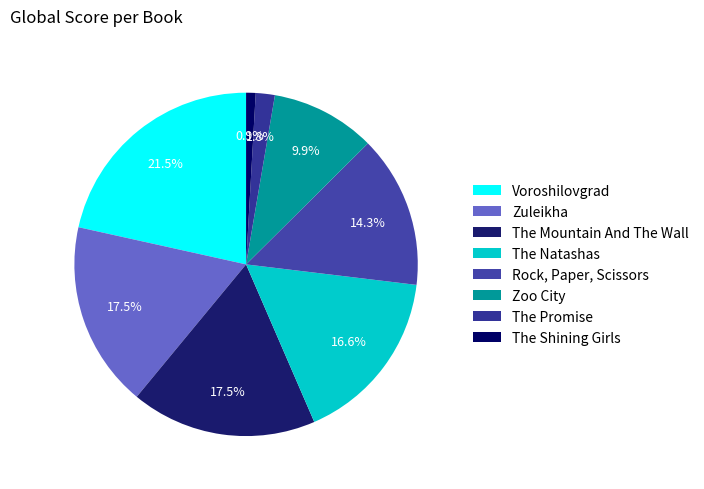

How many slices are in this pie chart?

8